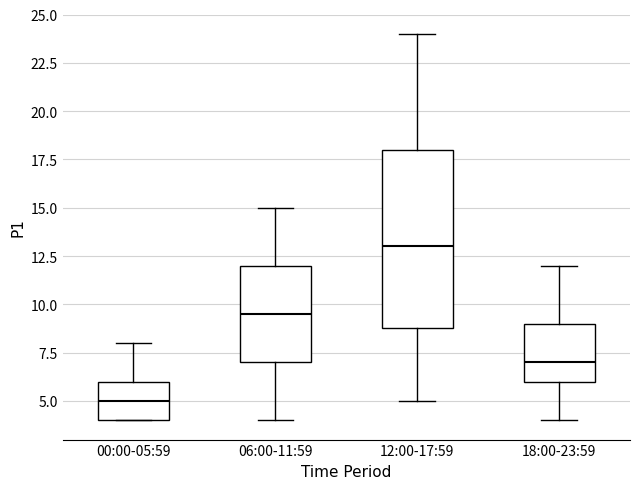

Reading left to right, transcribe this box plot: for each box, give where its median line is, the range the box spans, and where its two whiskers end, as read against the y-axis. The values are not printed on the chart, so give them approximately, as read against the axis.

00:00-05:59: median 5.0, box 4.0 to 6.0, whiskers 4.0 to 8.0
06:00-11:59: median 9.5, box 7.0 to 12.0, whiskers 4.0 to 15.0
12:00-17:59: median 13.0, box 9.0 to 18.0, whiskers 5.0 to 24.0
18:00-23:59: median 7.0, box 6.0 to 9.0, whiskers 4.0 to 12.0